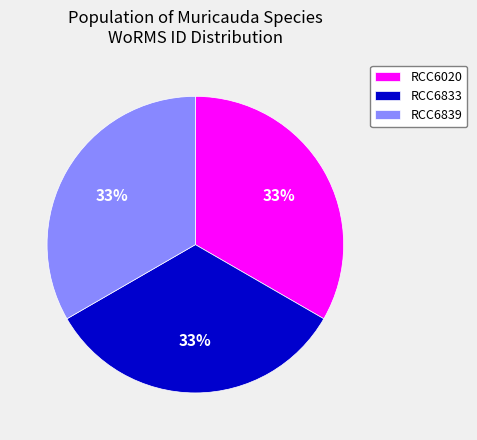

To the nearest percent, what is the combined percentage of RCC6839 and RCC6020?

67%